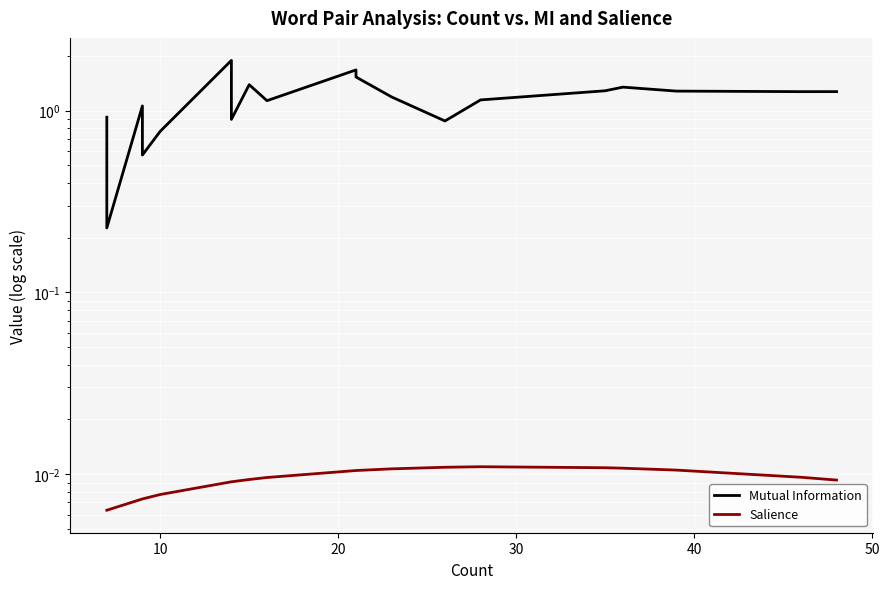

Is the value of Mutual Information at 33 greater than the value of Salience at 0?

Yes